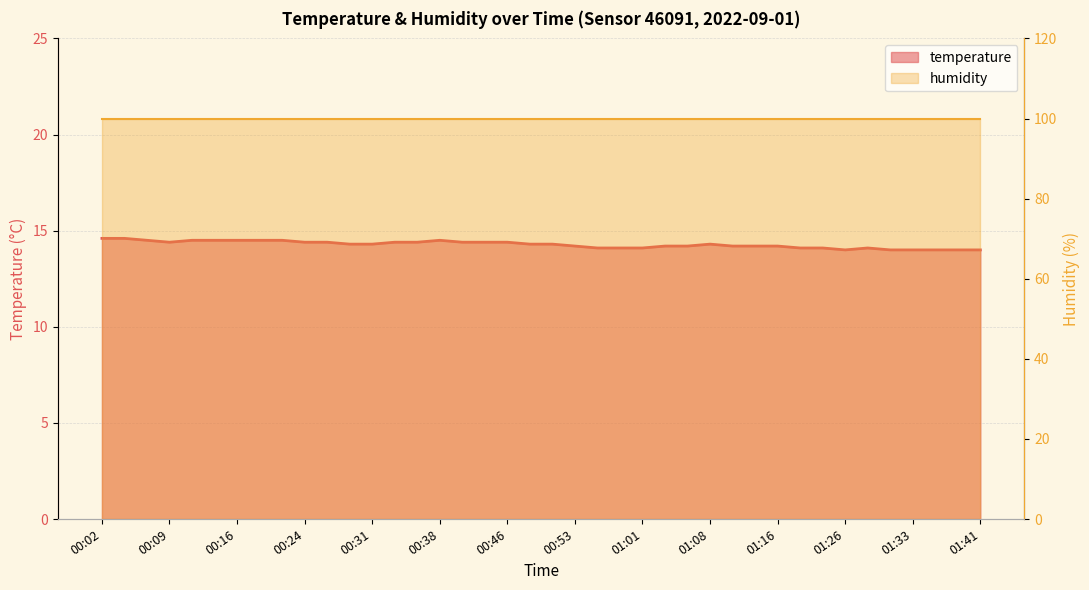

What is the value of the 23rd point from the left?

14.1